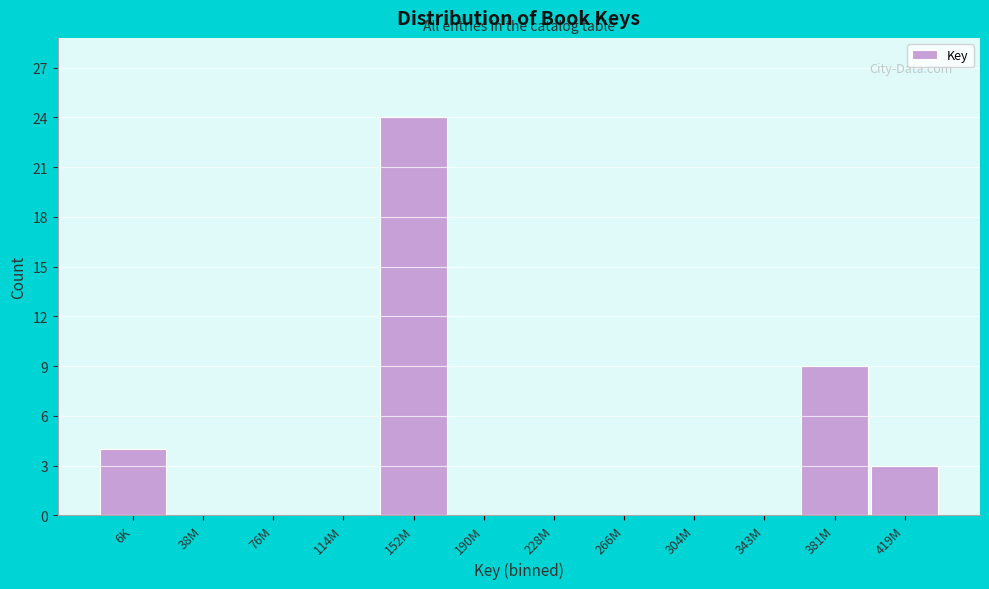

Reading right to left, what are all the values shown in this chart?

419M=3	381M=9	343M=0	304M=0	266M=0	228M=0	190M=0	152M=24	114M=0	76M=0	38M=0	6K=4